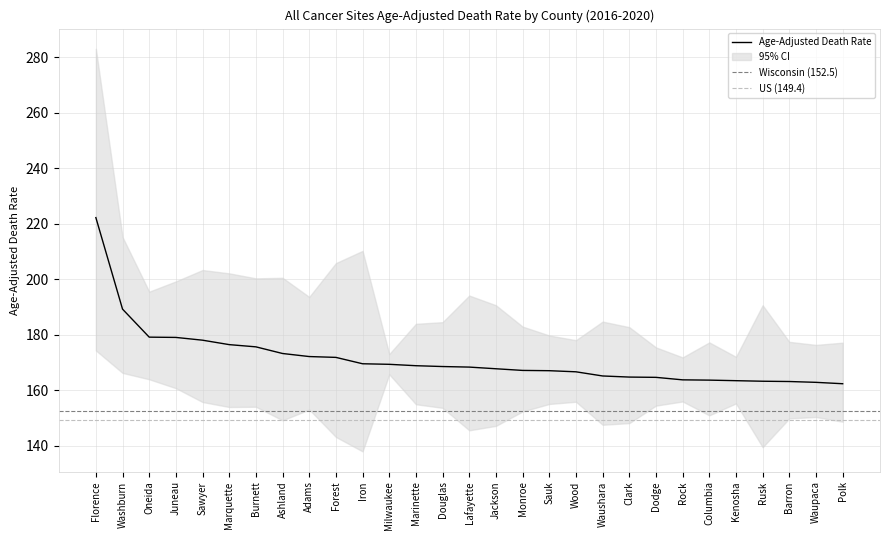

What is the label of the 27th point from the right?

Oneida